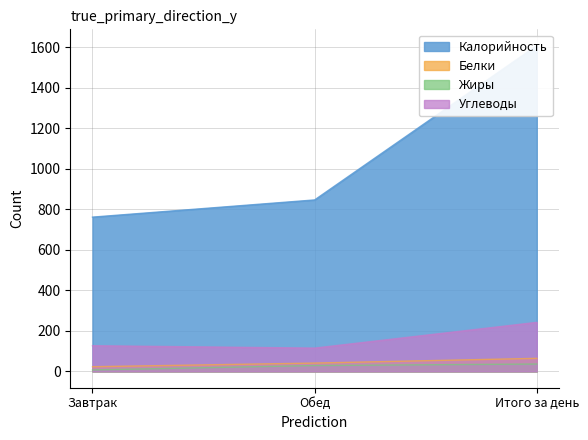

What is the lowest value of the Калорийность series?

761.5